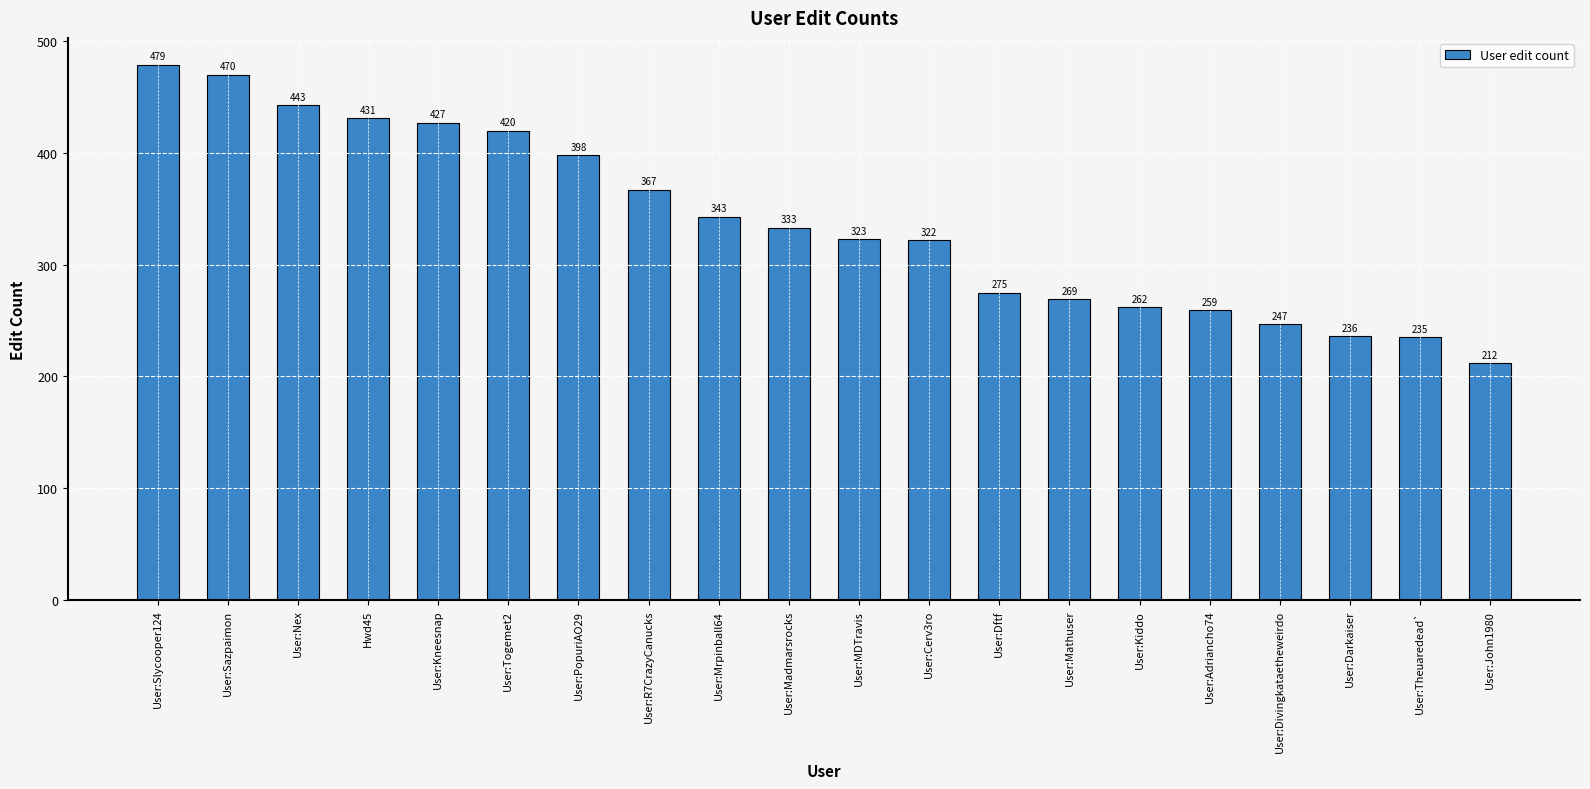

What value does the data have at User:PopuriAO29, to the nearest 10?

400